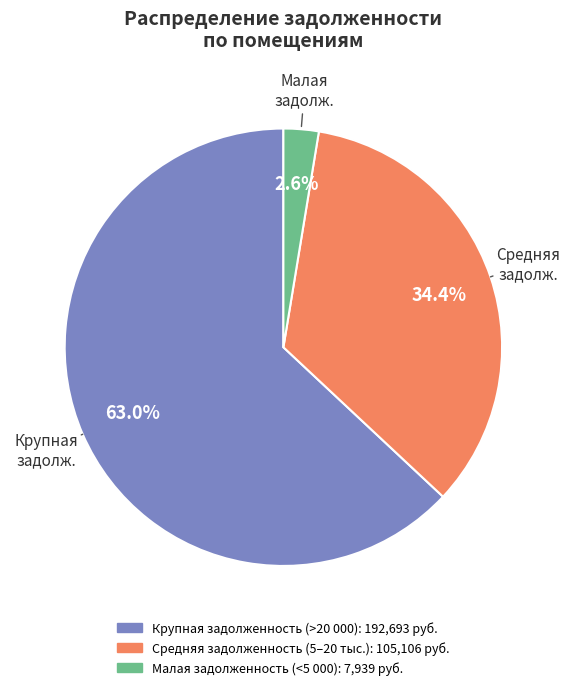

Does any single category account for the majority?

Yes